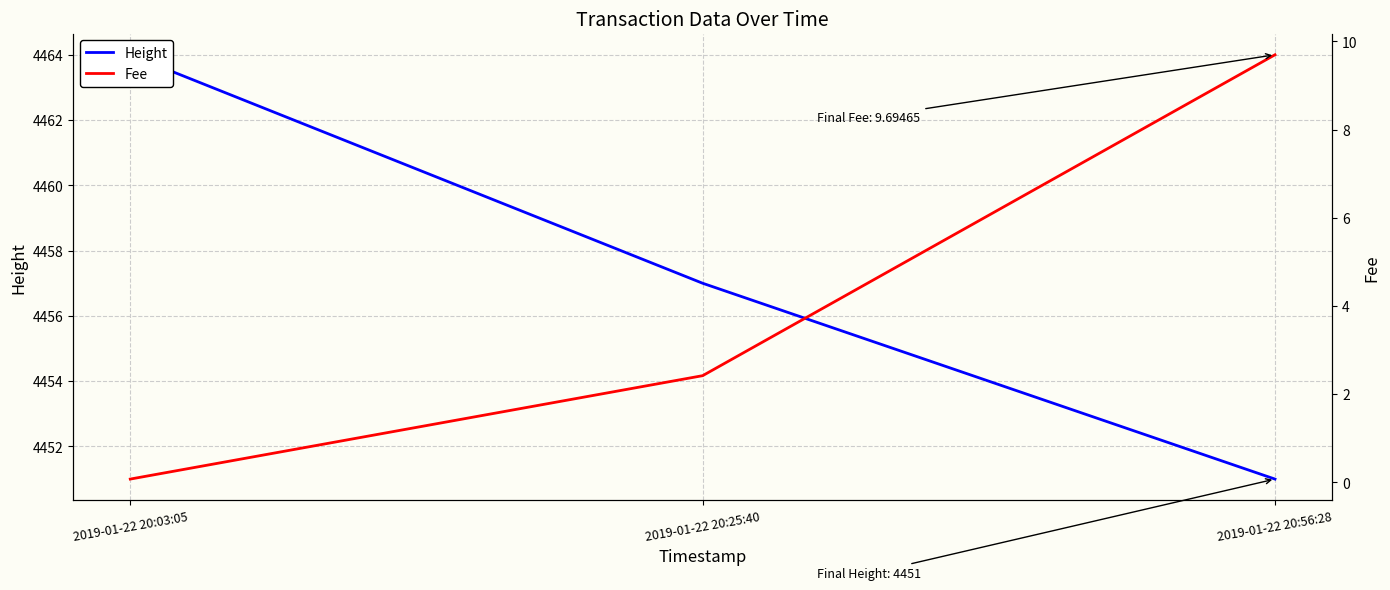

How many categories are shown in the chart?

3